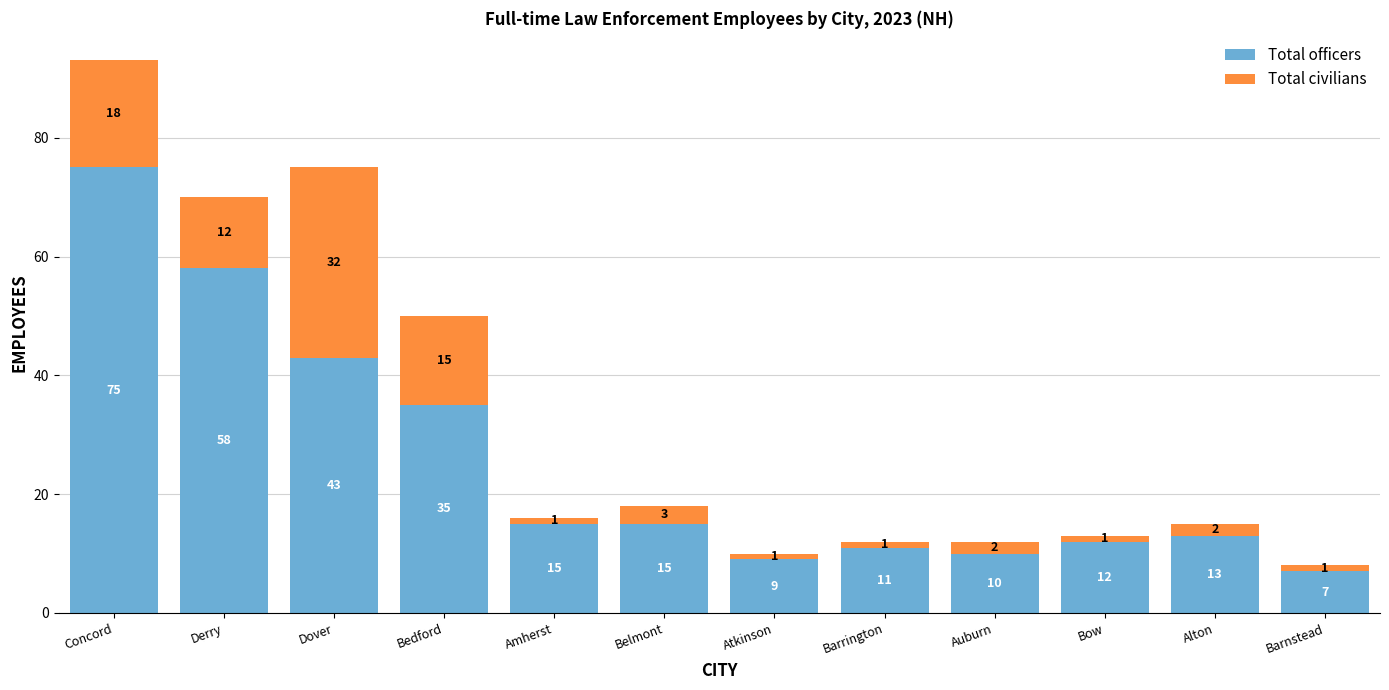

What is the highest value of the Total officers series?

75